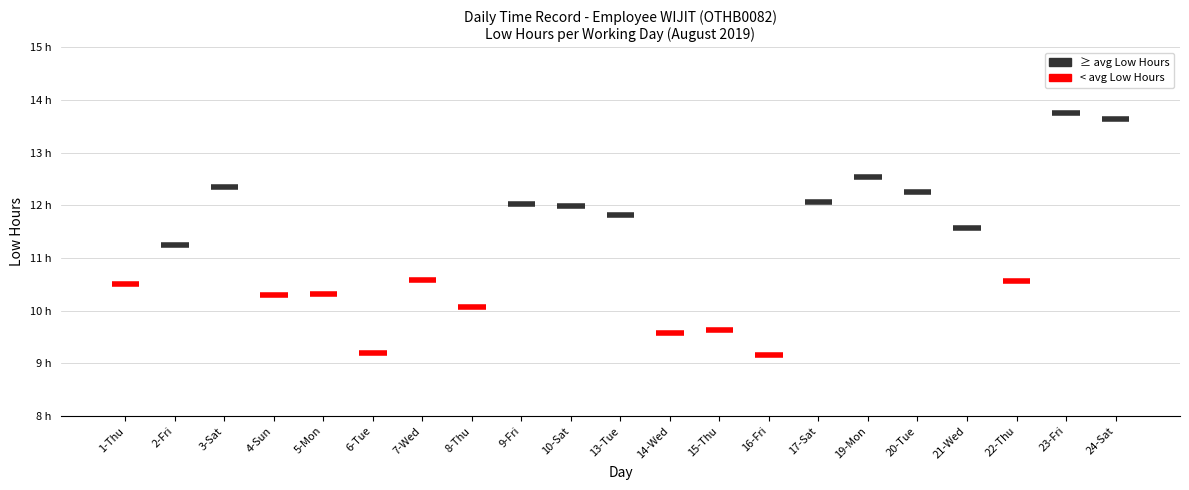

What is the label of the 4th point from the left?

4-Sun